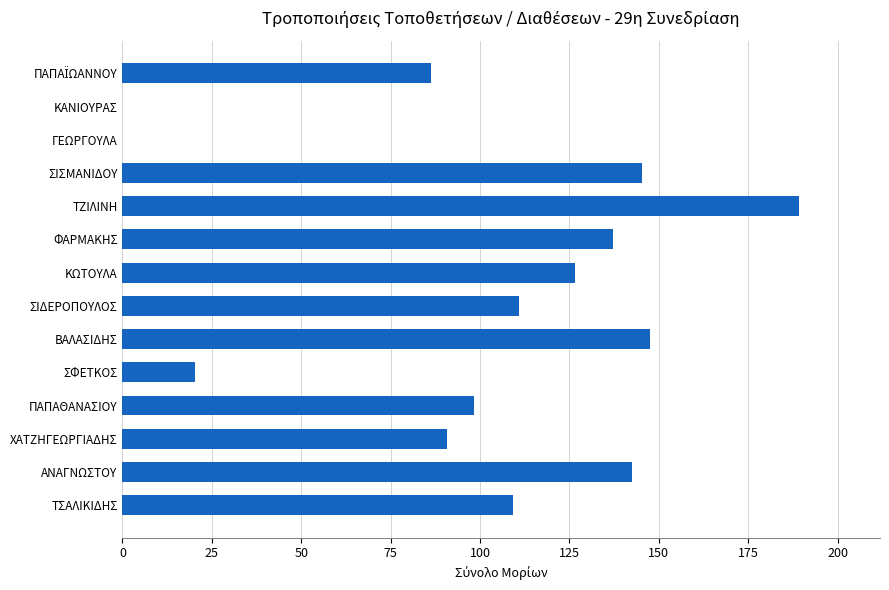

What is the sum of the values at ΚΑΝΙΟΥΡΑΣ and ΣΙΔΕΡΟΠΟΥΛΟΣ?

111.0